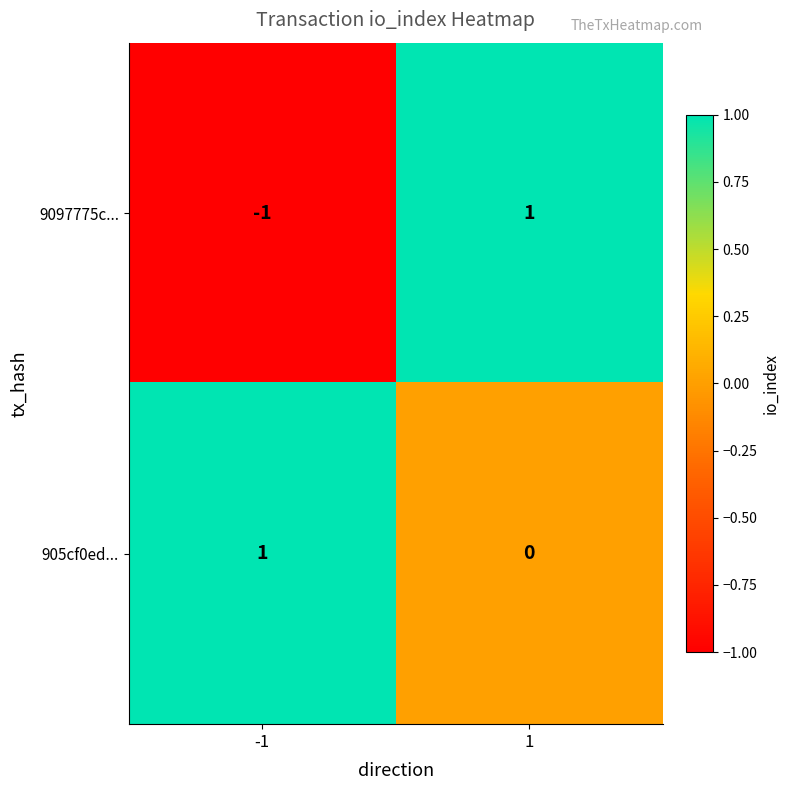

Rank the series at 1 from lowest to highest value.

905cf0ed..., 9097775c...